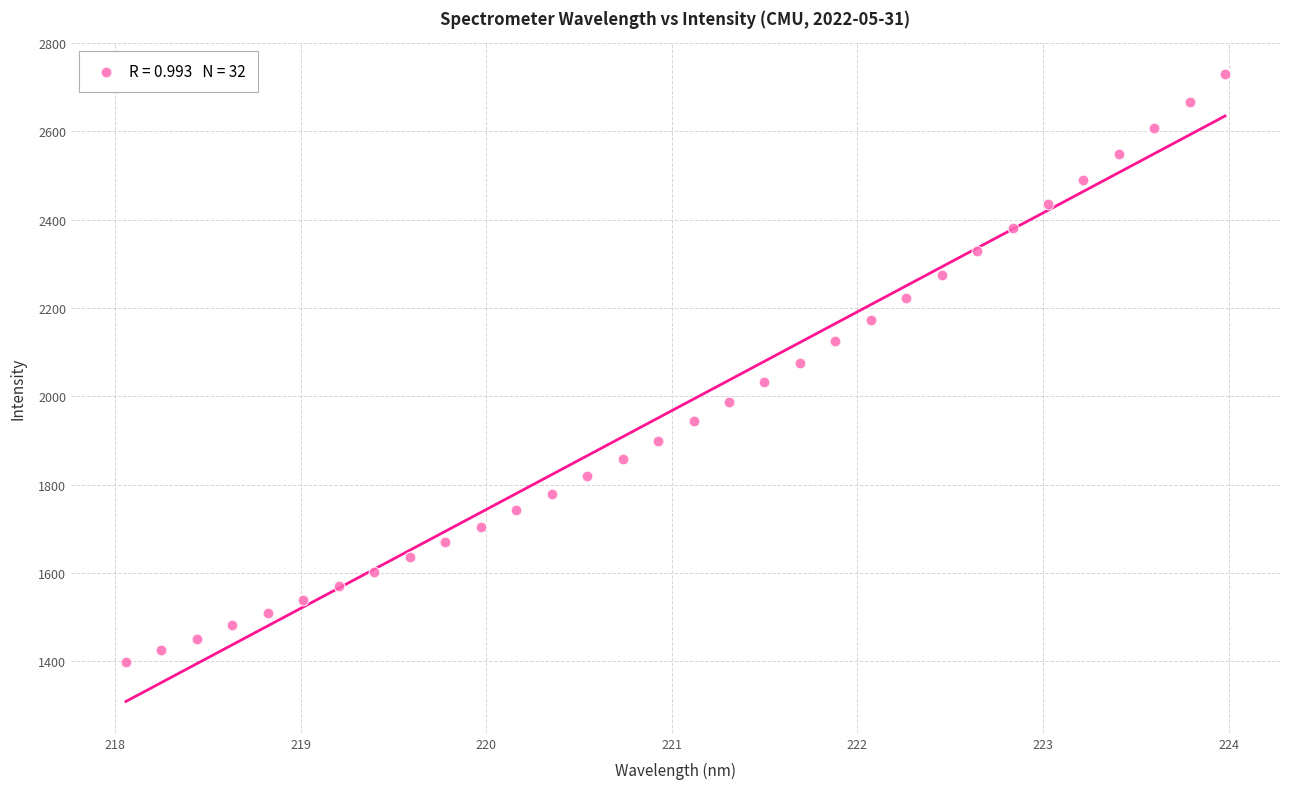

What is the range of X values (max minus min)?

5.9